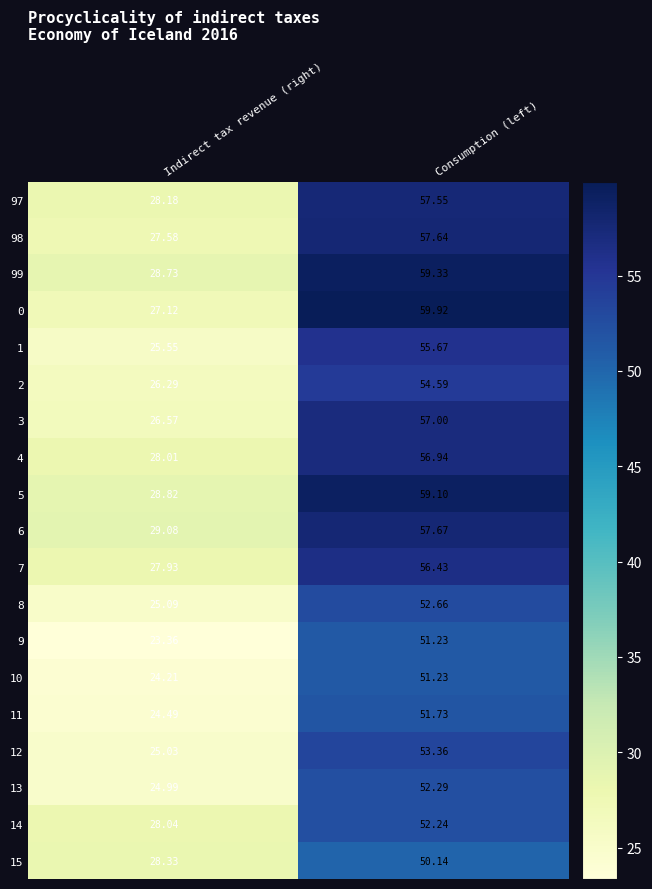

At which label does 9 reach its peak?

Consumption (left)